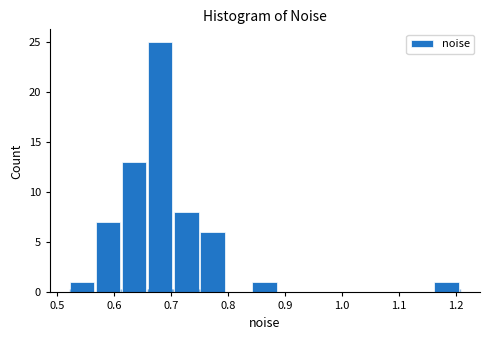

How tall is the bar that spans 0.71 to 0.75 on the x-axis? Neither the bar edges nor the heights are printed on the chart, so give them approximately, as read against the axes.

8